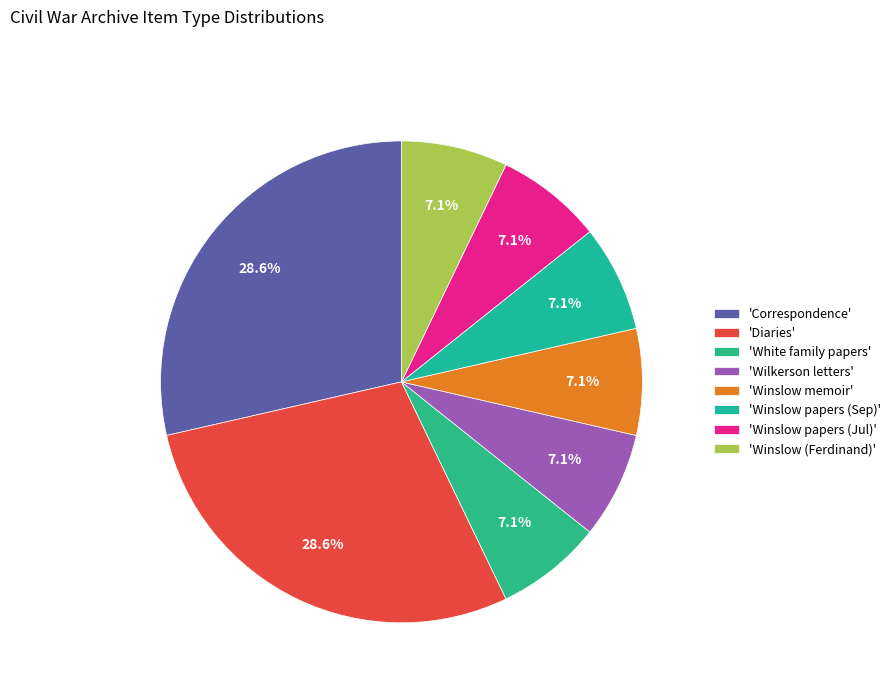

Count the number of slices in the pie.

8